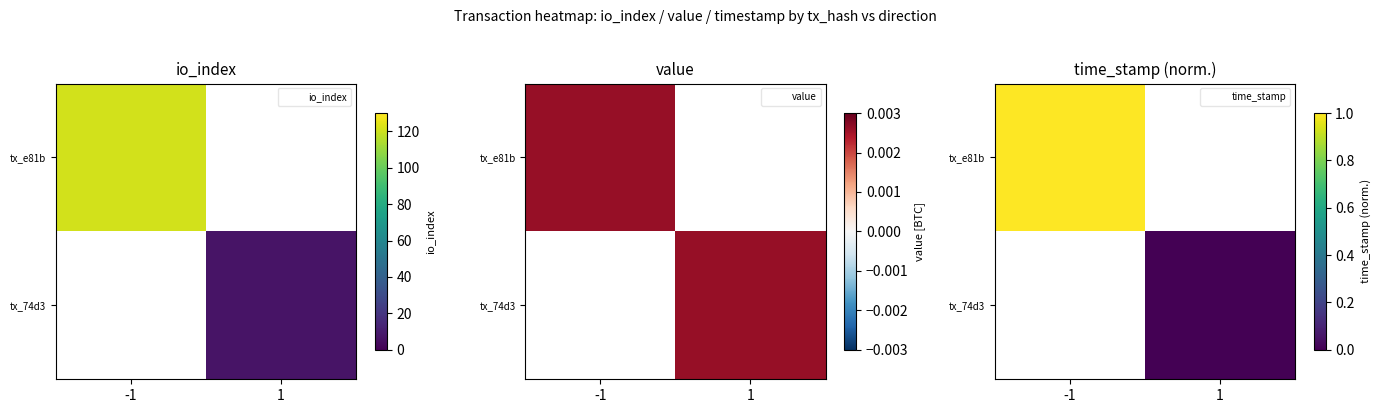

Between 1 and -1, which is larger?

-1